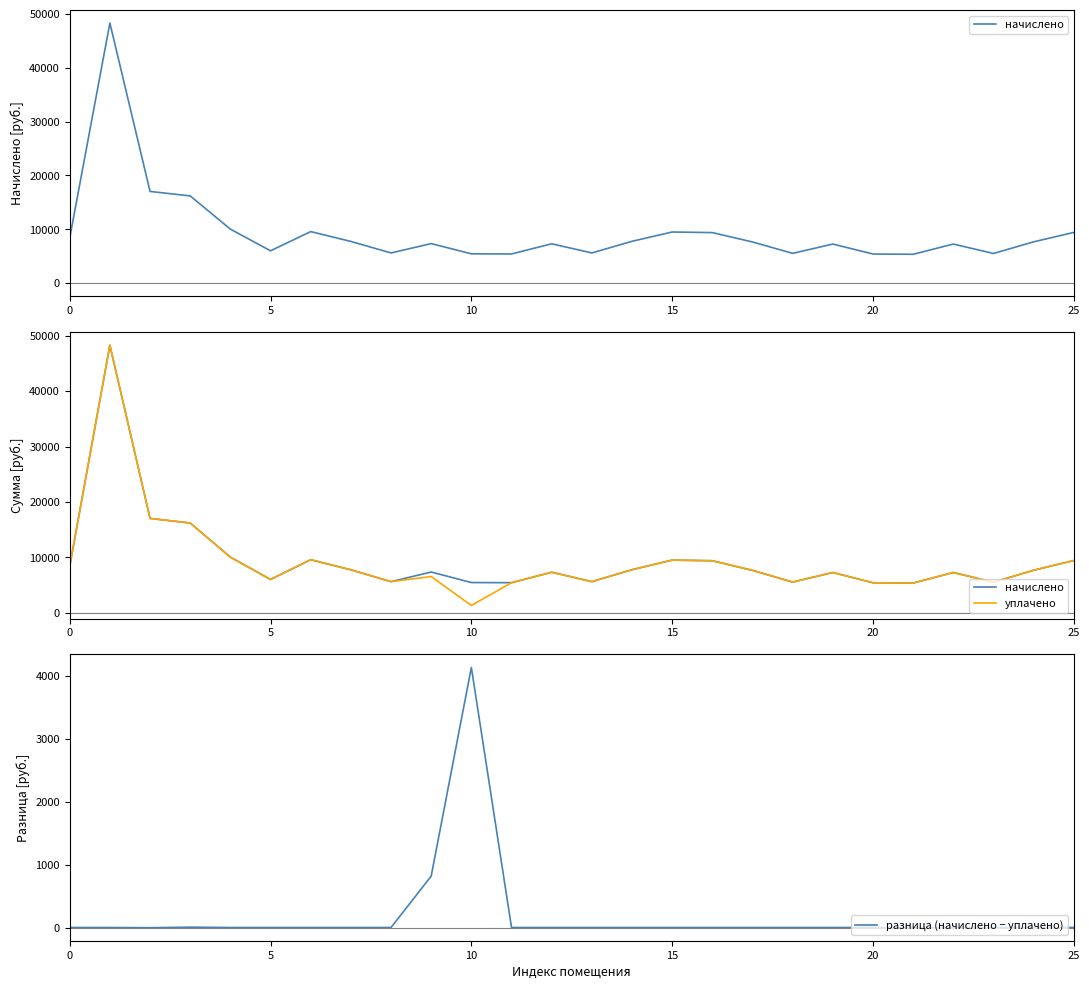

What is the highest value of the разница (начислено − уплачено) series?

4138.2